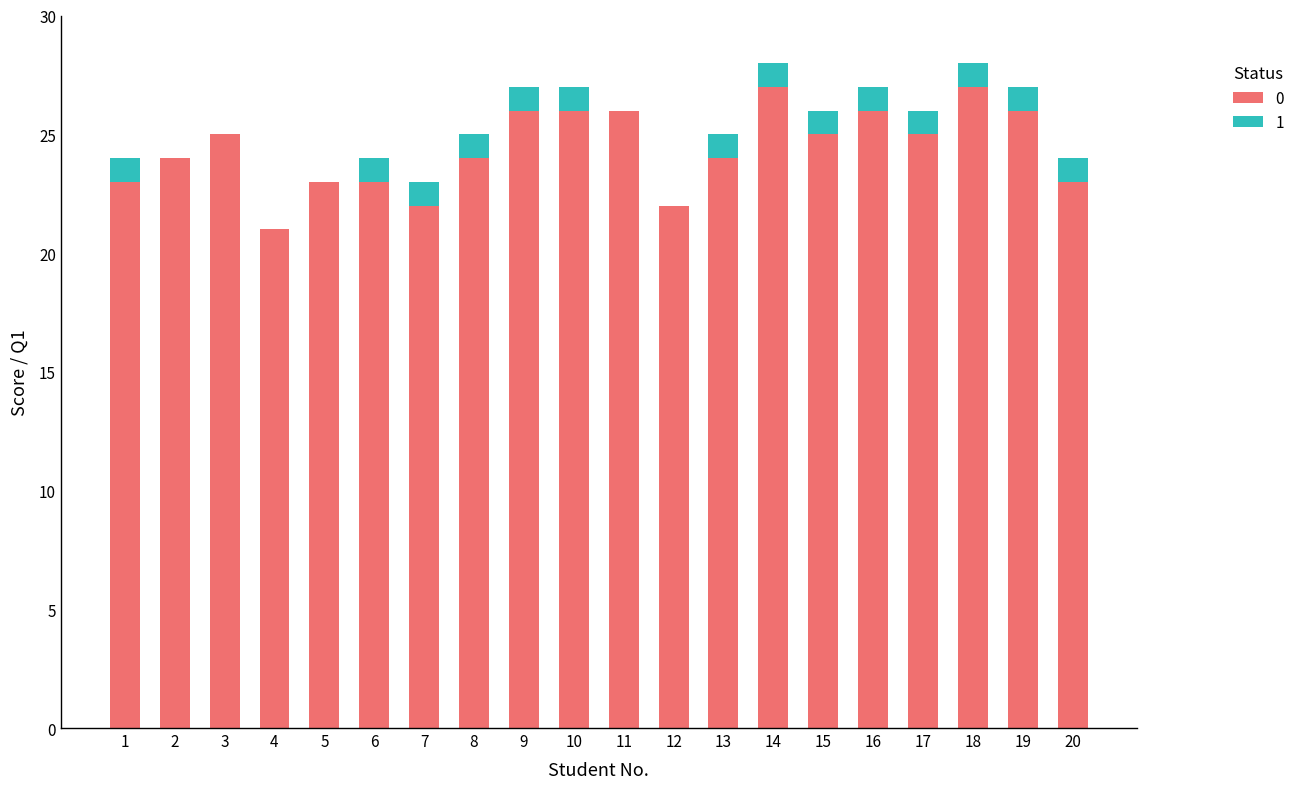

True or false: 0 has a value of 35 at 2.

False